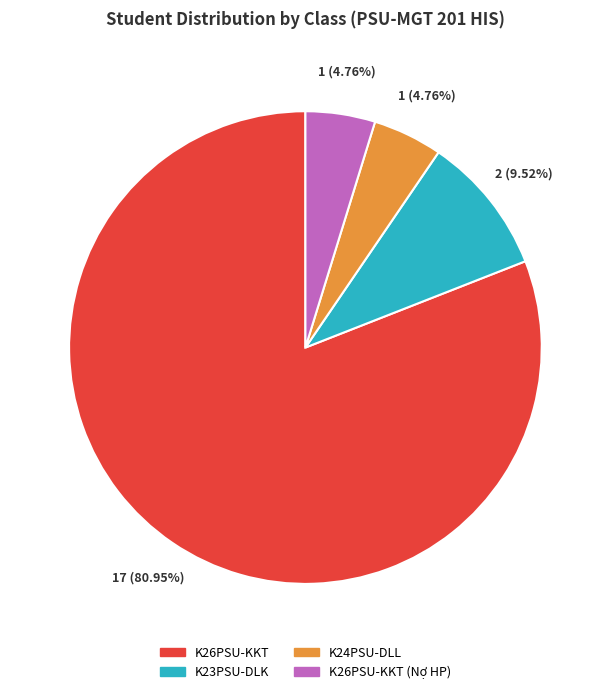

Is there any slice that represents more than half of the pie?

Yes